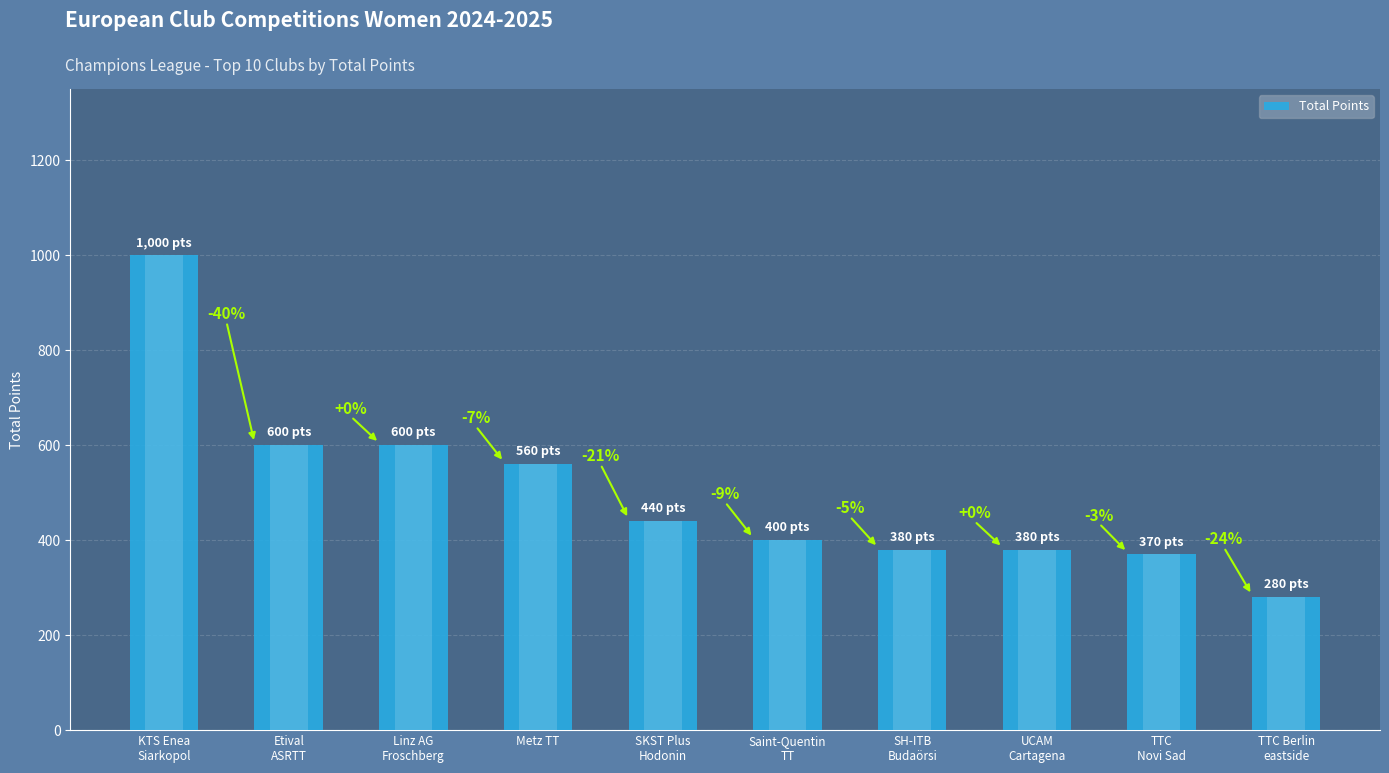

Reading right to left, extract all data points from this chart.

TTC Berlin
eastside=280	TTC
Novi Sad=370	UCAM
Cartagena=380	SH-ITB
Budaörsi=380	Saint-Quentin
TT=400	SKST Plus
Hodonin=440	Metz TT=560	Linz AG
Froschberg=600	Etival
ASRTT=600	KTS Enea
Siarkopol=1000